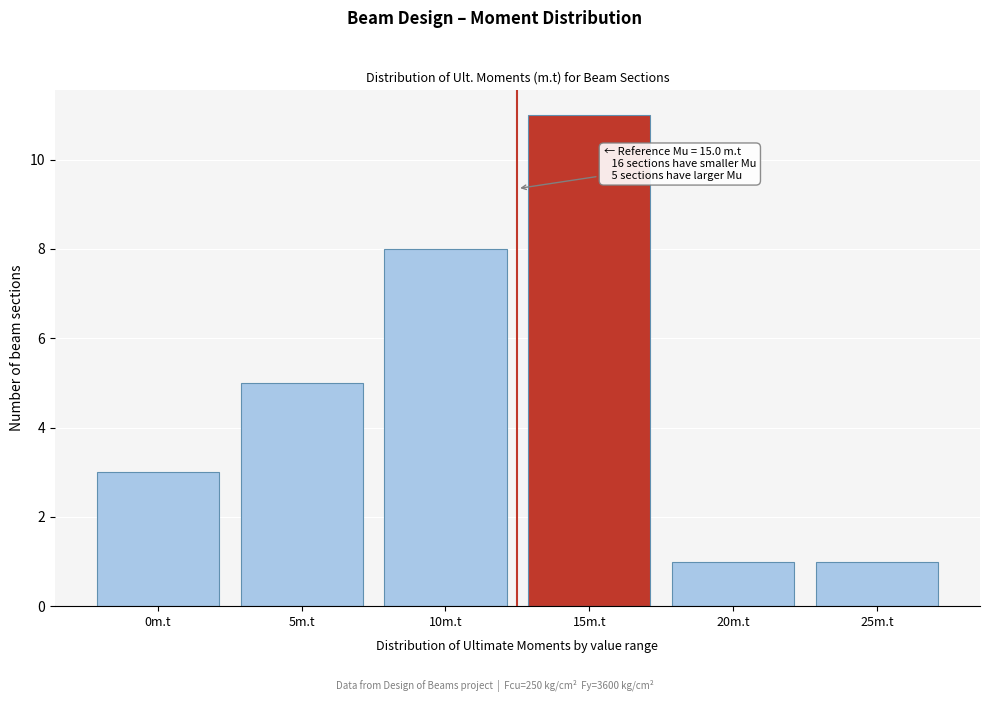

Reading right to left, extract all data points from this chart.

1	1	11	8	5	3